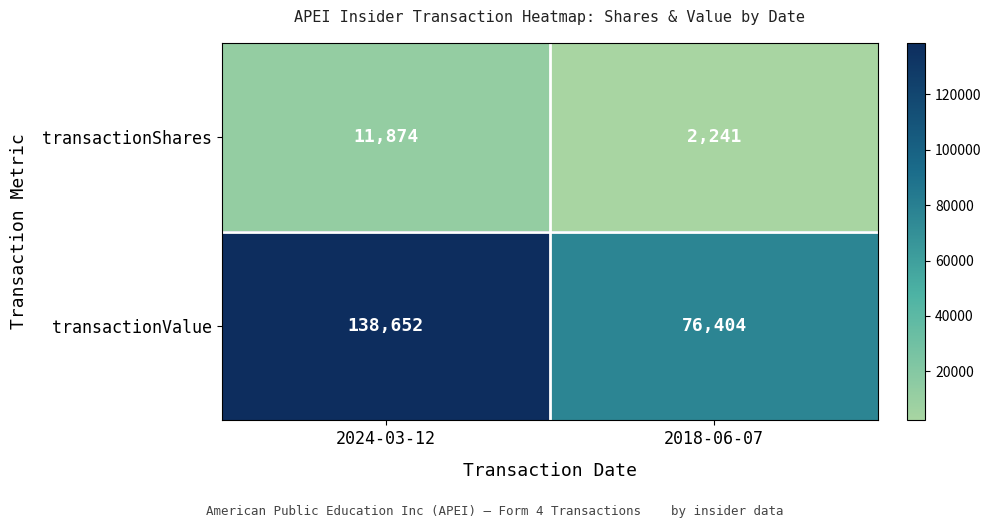

At how many categories does at least one series exceed 57887?

2